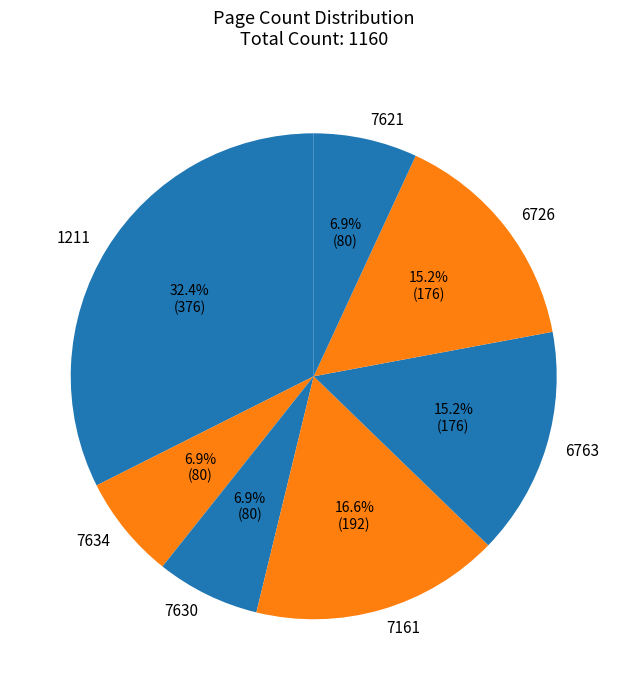

What percentage is the 7621 slice, to the nearest percent?

7%